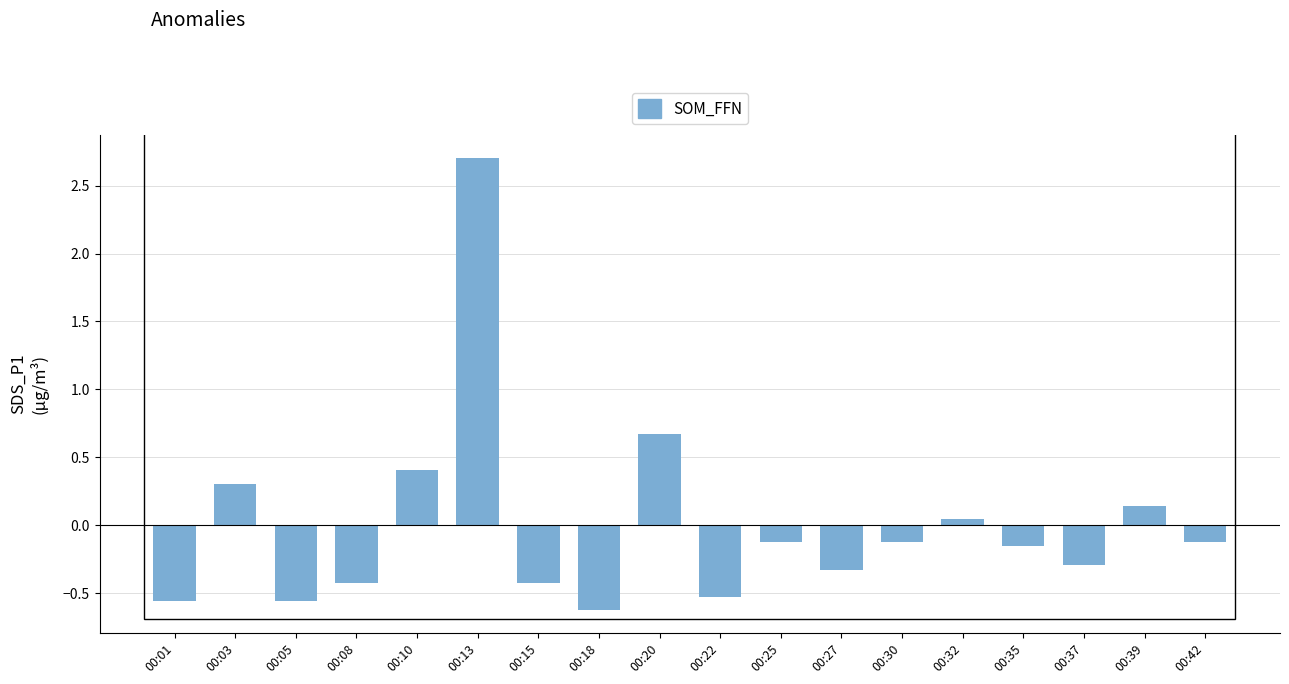

What is the difference between the maximum and minimum values?

3.3